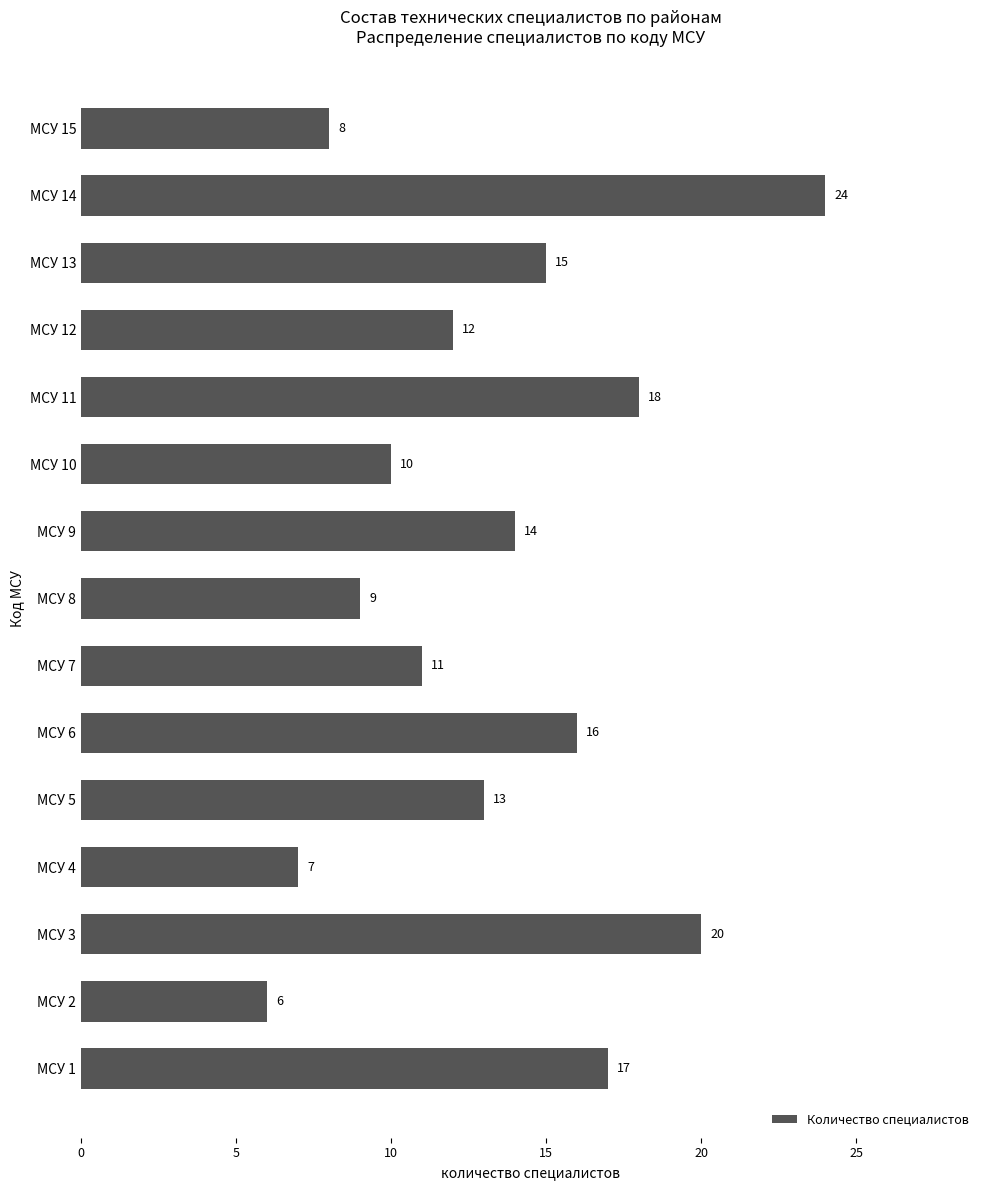

What is the sum of the values at МСУ 9 and МСУ 2?

20